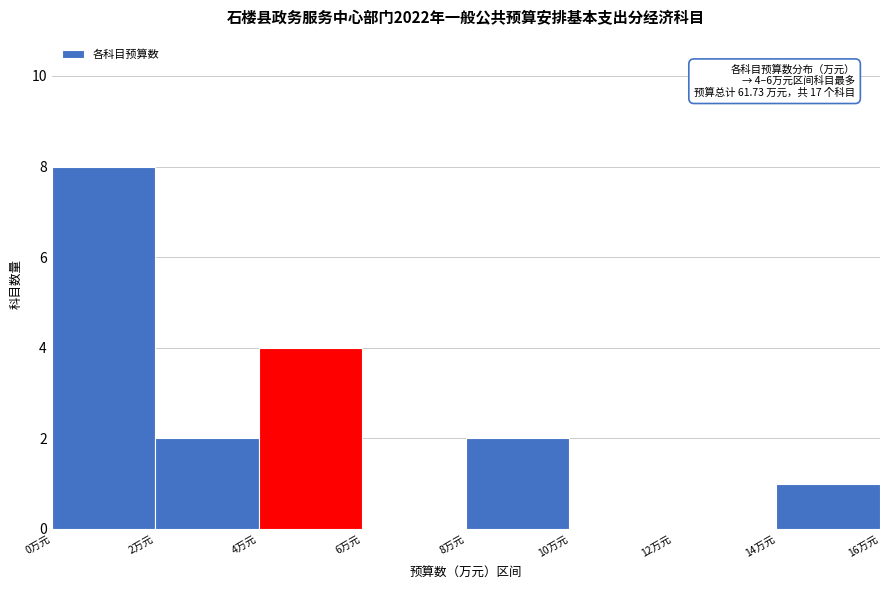

Over which range of the x-axis is the bar tallest?

0 to 2